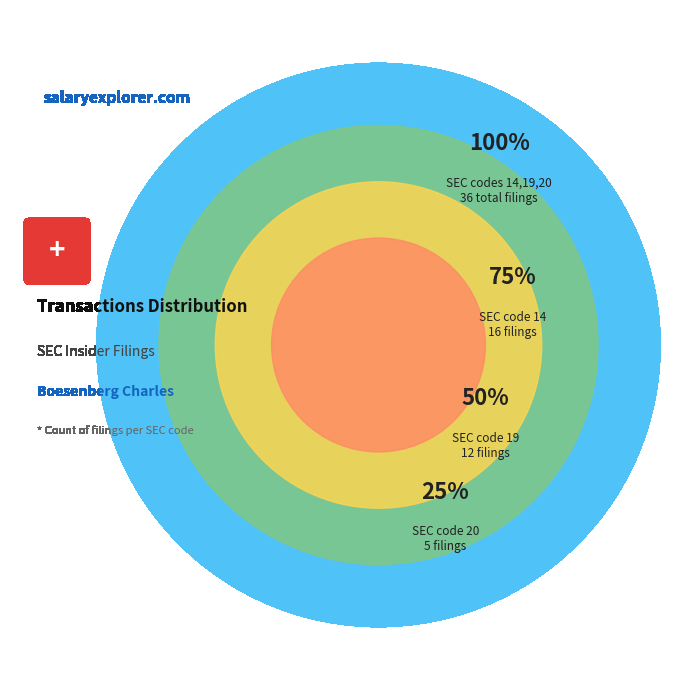

Which slice is the largest?

14